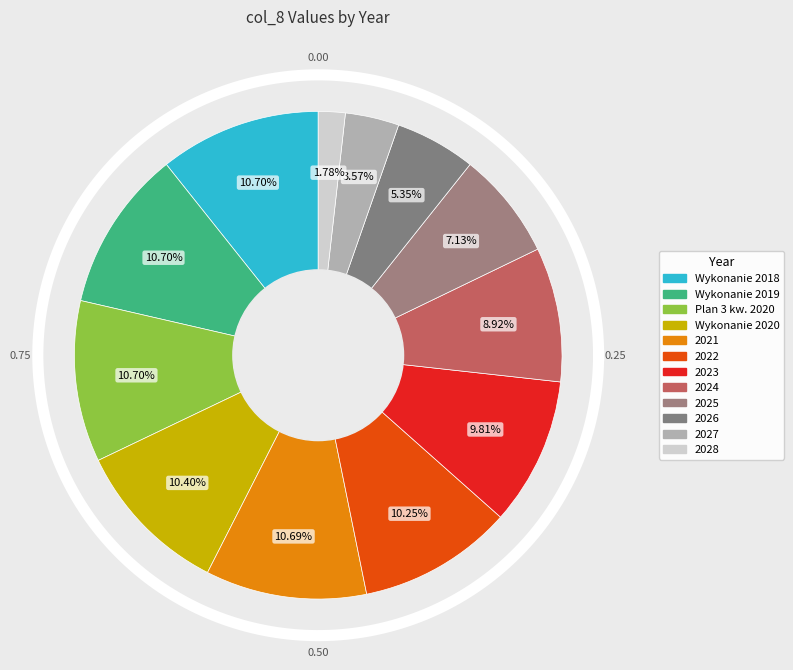

To the nearest percent, what percentage of the pie is 2028?

2%